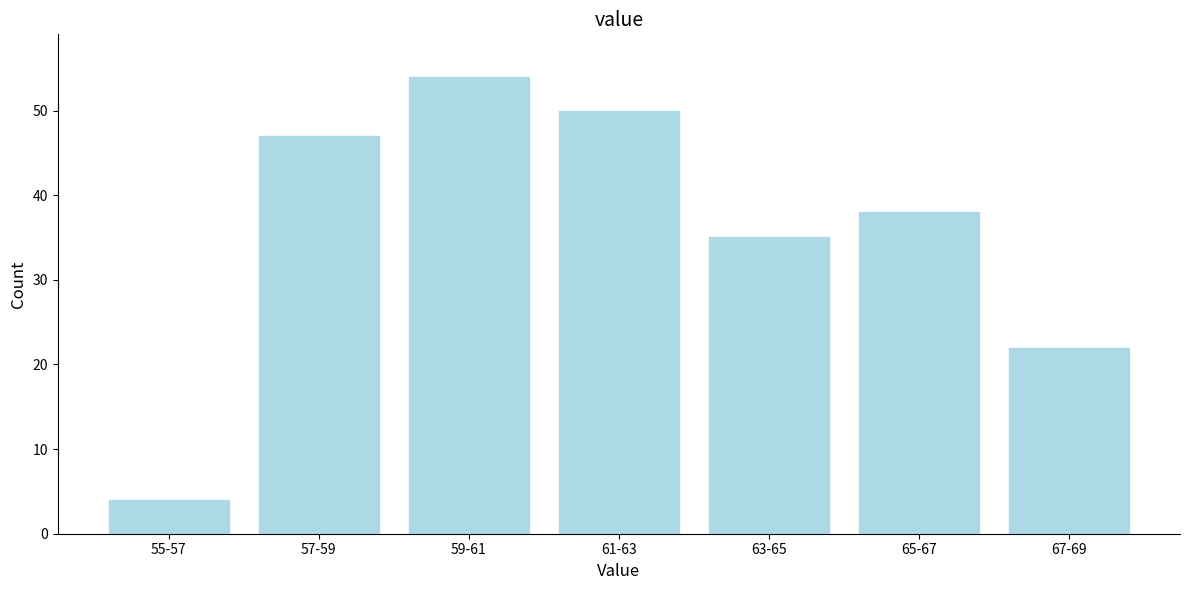

Reading left to right, extract all data points from this chart.

55-57=4	57-59=47	59-61=54	61-63=50	63-65=35	65-67=38	67-69=22